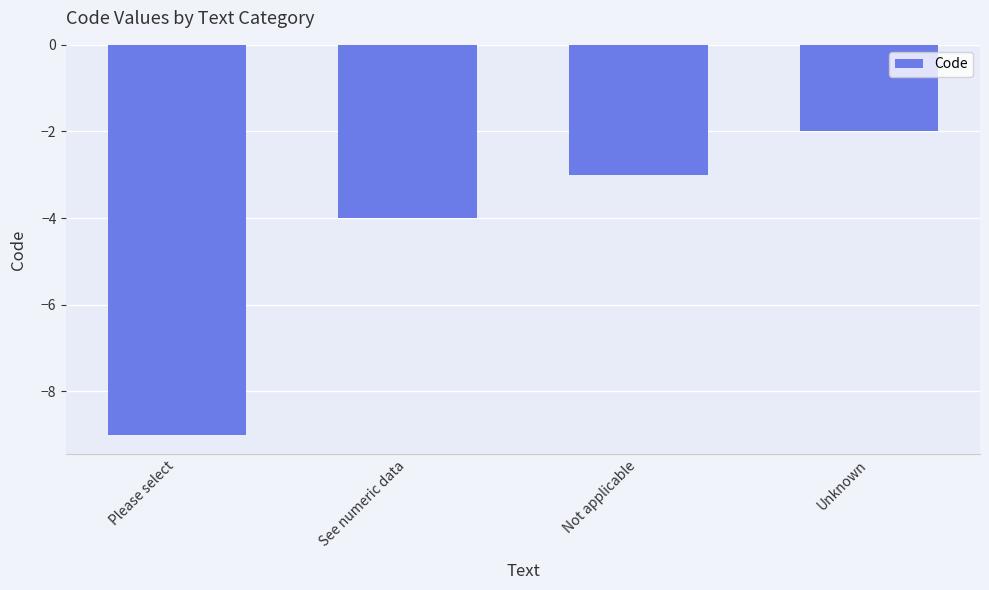

Which has a higher value, Not applicable or Please select?

Not applicable